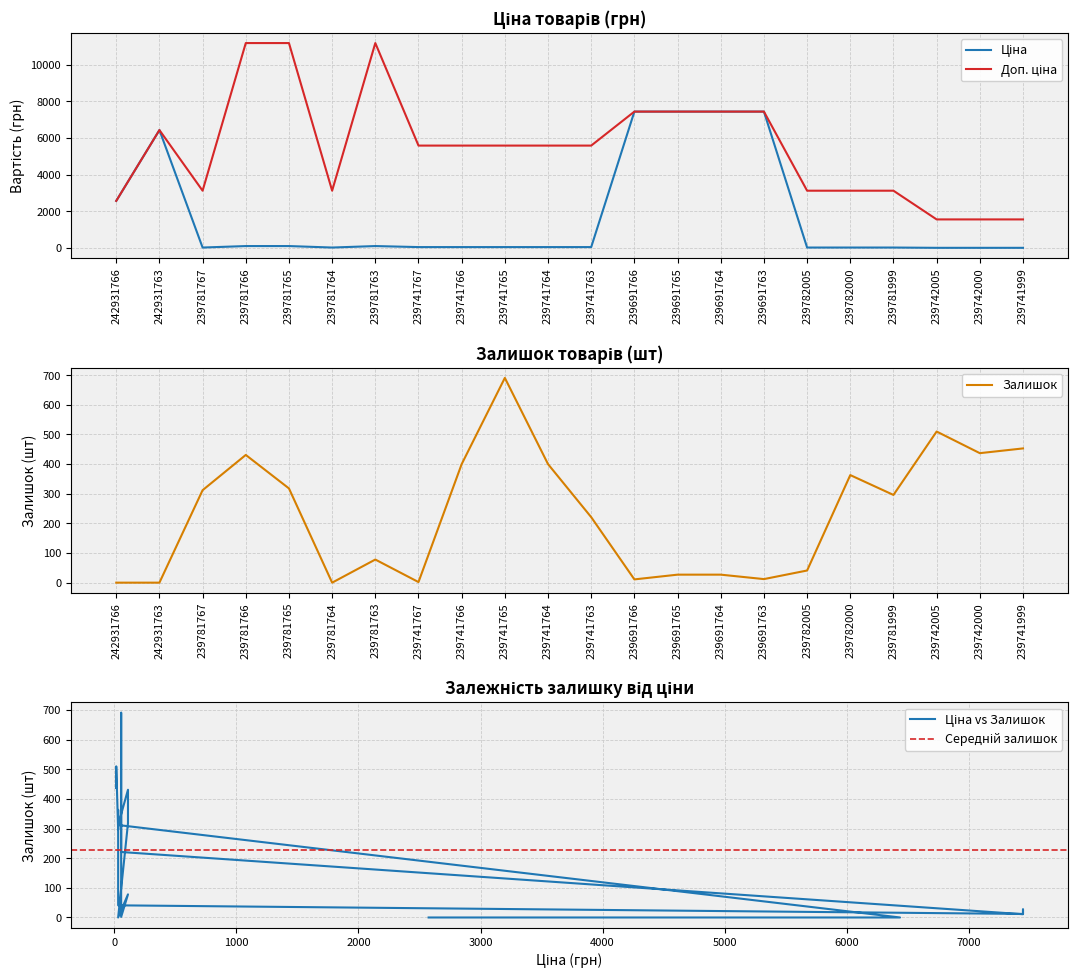

What is the sum of the Ціна values at 239781766 and 239741999?

127.5